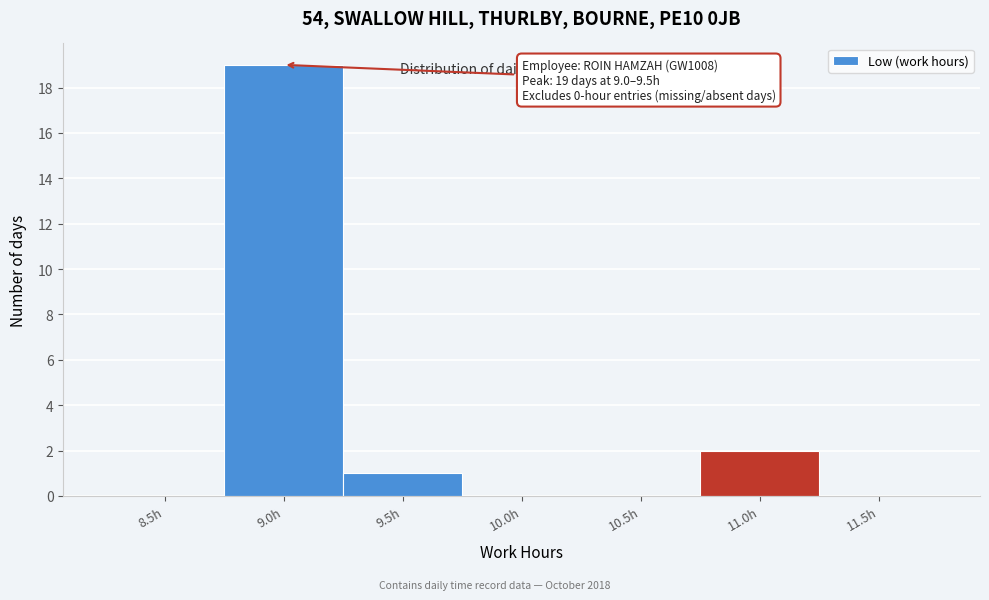

Reading left to right, extract all data points from this chart.

8.5h=0	9.0h=19	9.5h=1	10.0h=0	10.5h=0	11.0h=2	11.5h=0